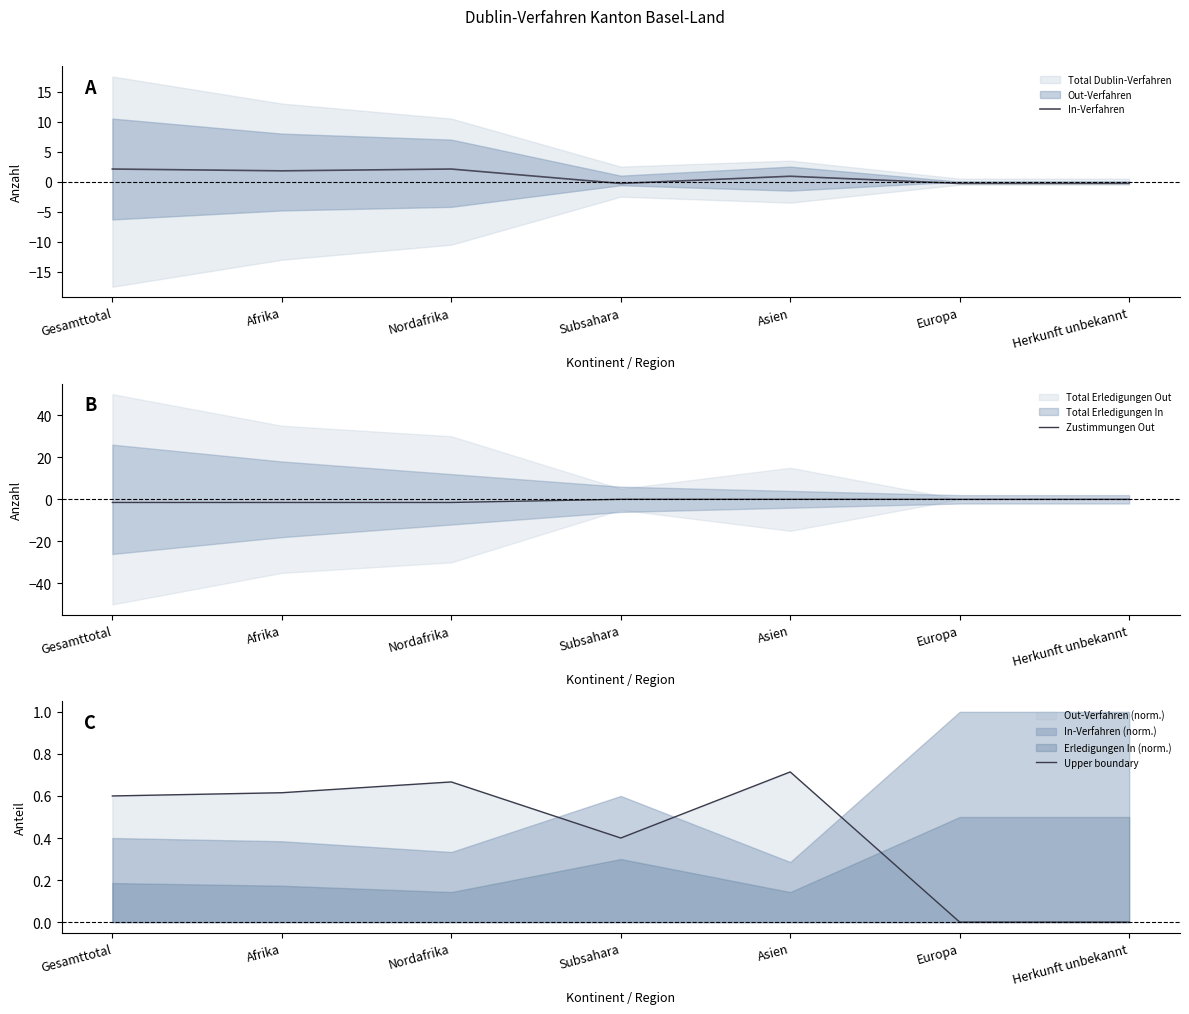

Between Gesamttotal and Asien, which series saw the biggest shift?

Zustimmungen Out